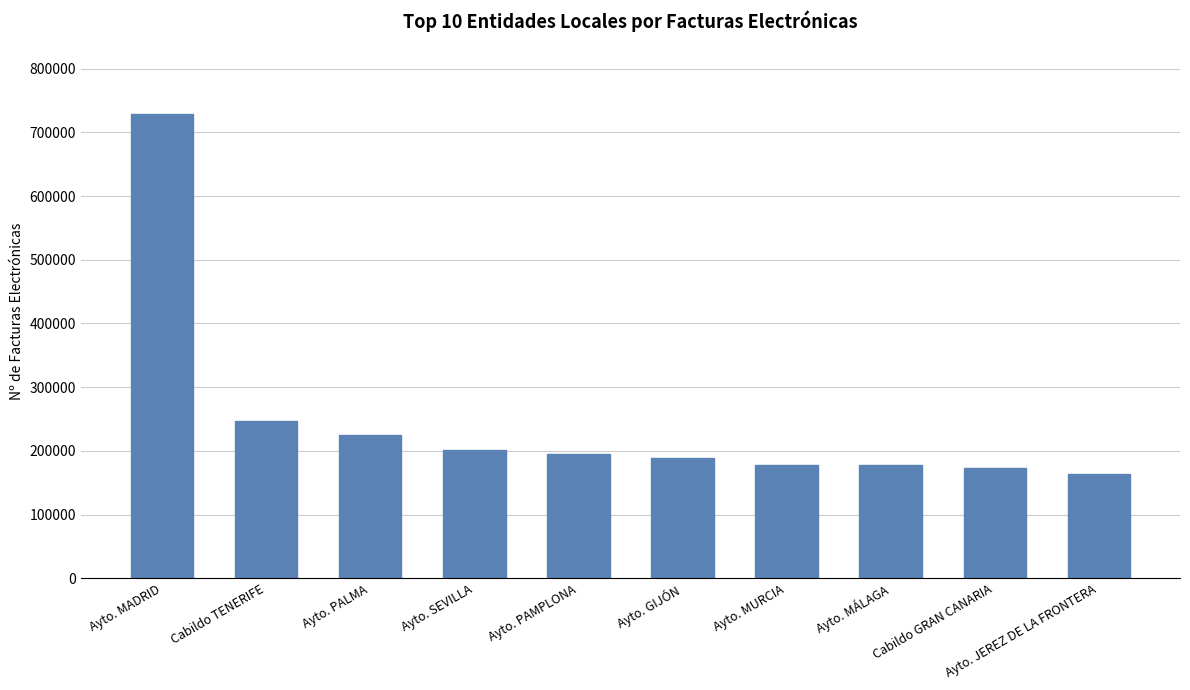

What is the approximate value at Ayto. MÁLAGA?

177043